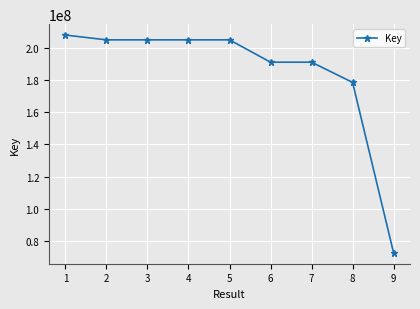

What is the value of the 2nd point from the left?

204797356